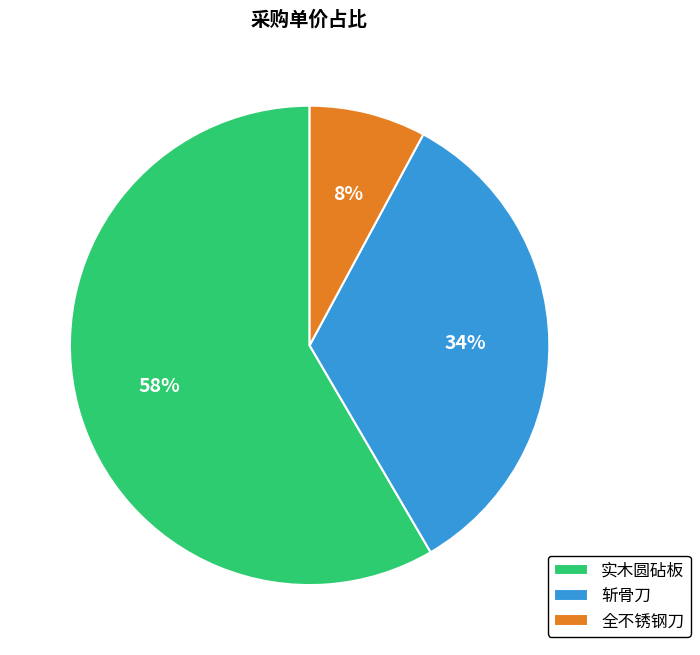

To the nearest percent, what percentage of the pie is 全不锈钢刀?

8%